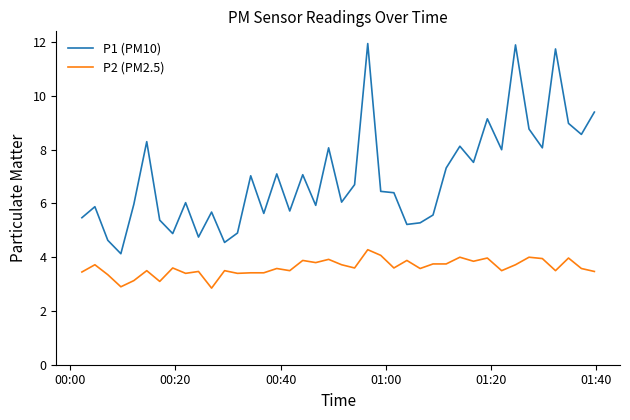

True or false: P1 (PM10) and P2 (PM2.5) intersect in this chart.

False